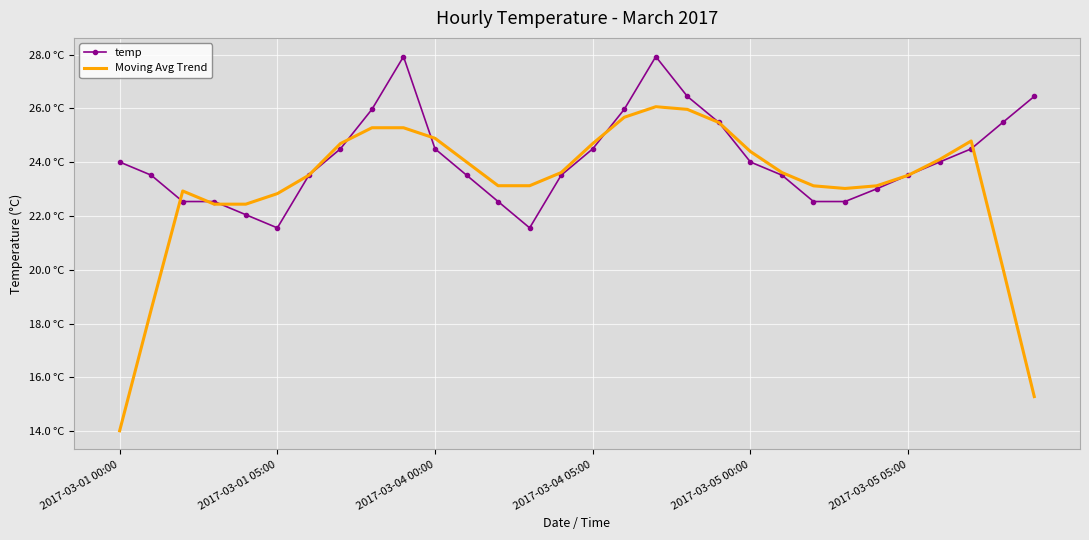

What are all the series names shown in the legend?

temp, Moving Avg Trend